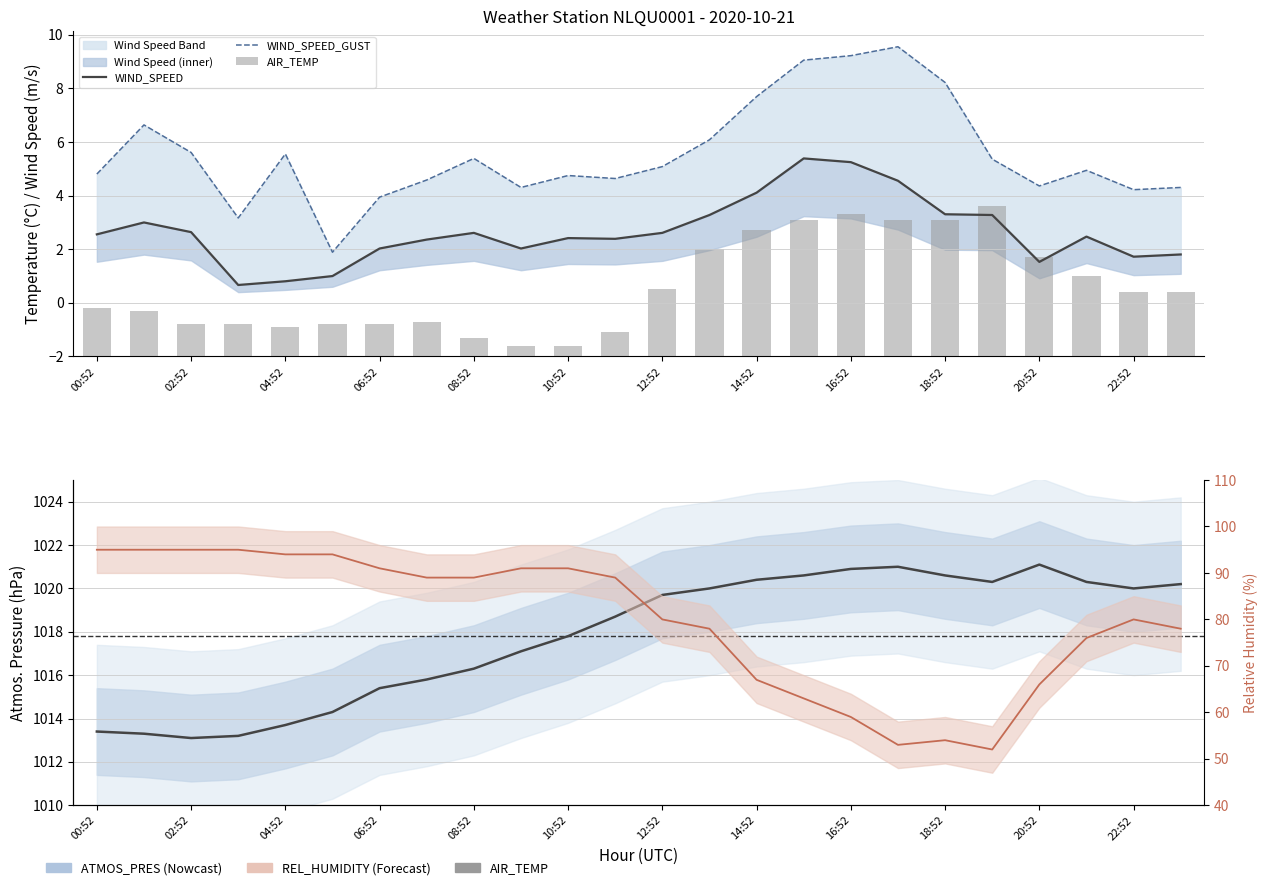

What is the maximum value shown in the chart?

1021.1